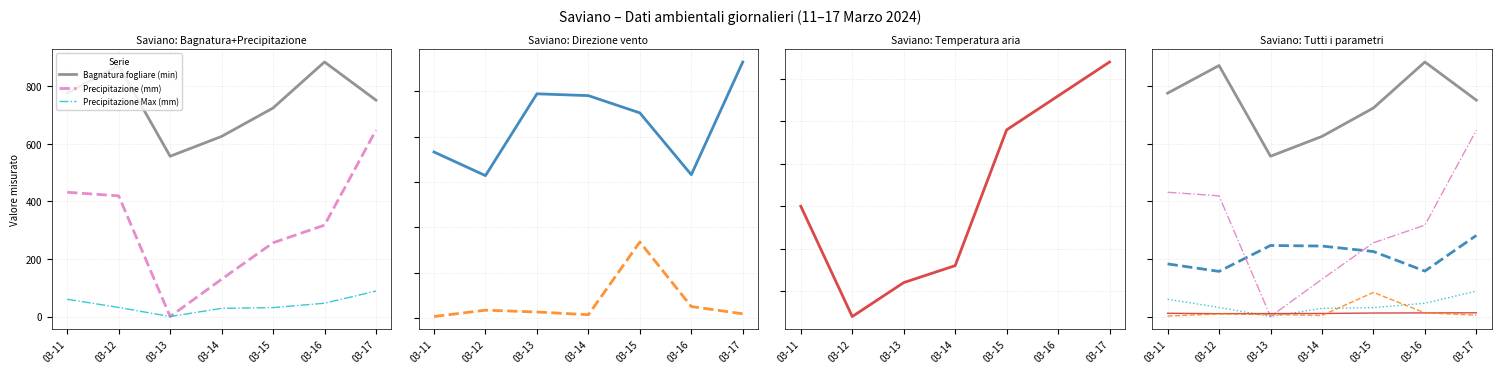

What is the lowest value of the Direzione vento Min (°N) series?

2.0